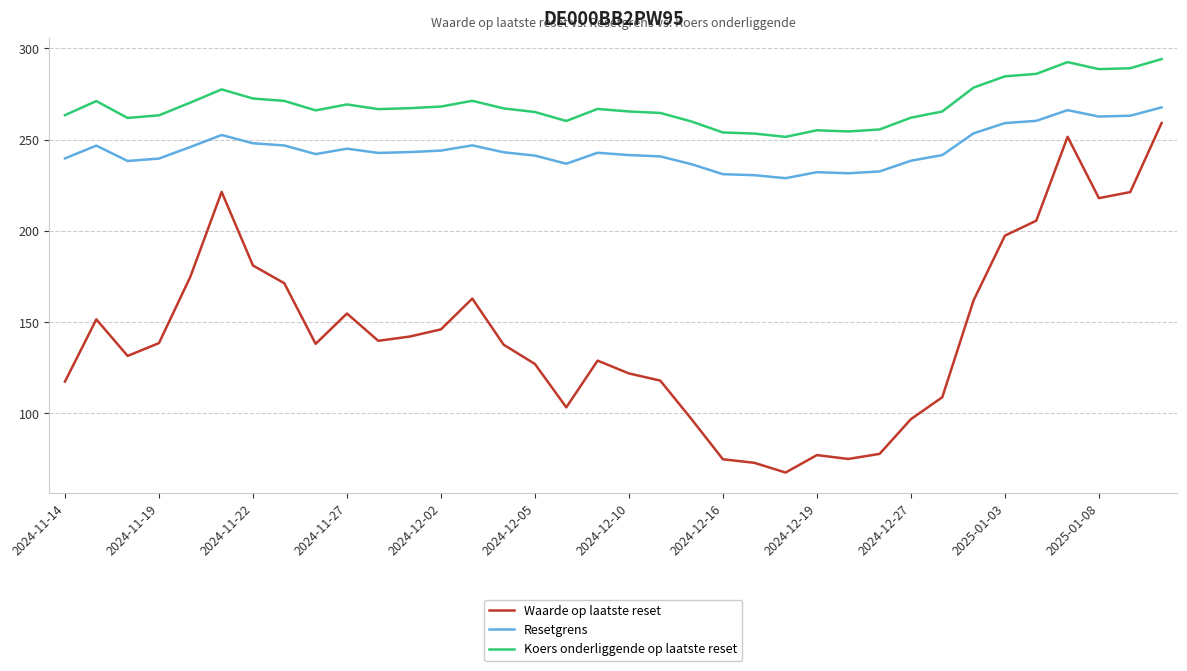

Which series has the largest total across all categories?

Koers onderliggende op laatste reset